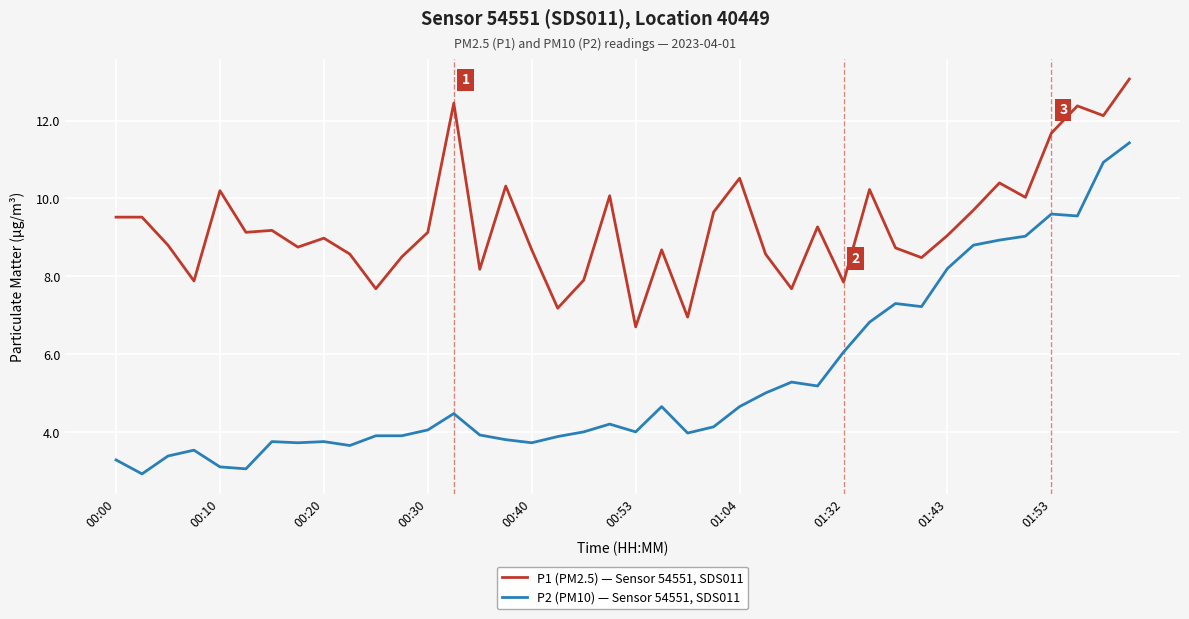

Which series has the largest total across all categories?

P1 (PM2.5) — Sensor 54551, SDS011